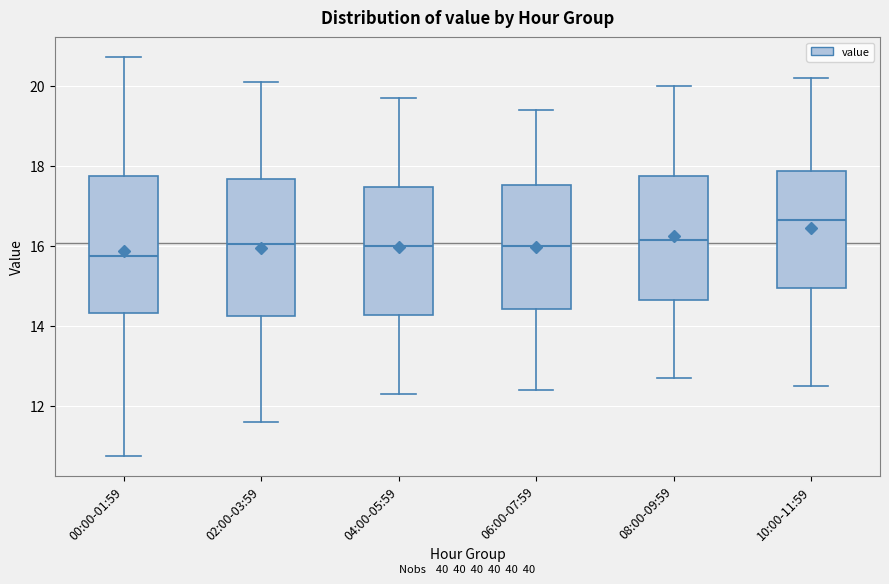

Reading left to right, read every box against the y-axis: the position of its median line, the range the box covers, and the ends of its whiskers. The values are not printed on the chart, so give them approximately, as read against the axis.

00:00-01:59: median 15.8, box 14.4 to 17.8, whiskers 10.8 to 20.8
02:00-03:59: median 16.0, box 14.2 to 17.6, whiskers 11.6 to 20.2
04:00-05:59: median 16.0, box 14.2 to 17.4, whiskers 12.4 to 19.8
06:00-07:59: median 16.0, box 14.4 to 17.6, whiskers 12.4 to 19.4
08:00-09:59: median 16.2, box 14.6 to 17.8, whiskers 12.8 to 20.0
10:00-11:59: median 16.6, box 15.0 to 17.8, whiskers 12.6 to 20.2